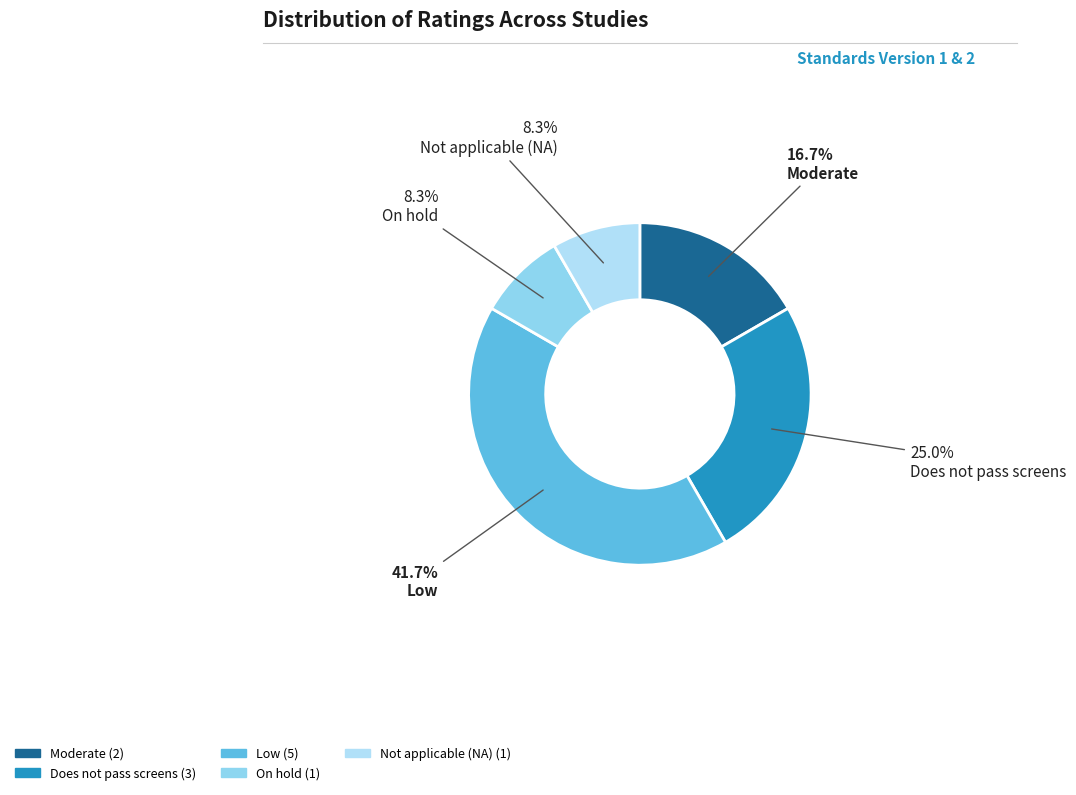

How many slices are in this pie chart?

5